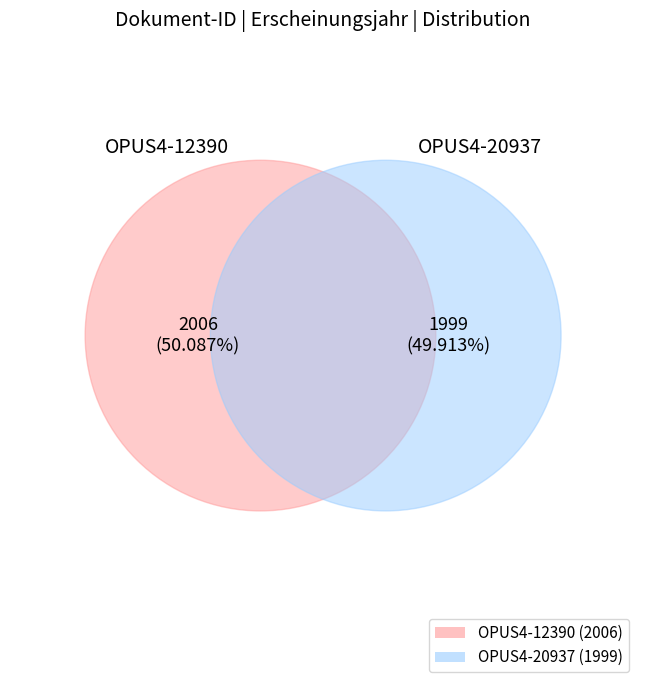

Combined, what portion of the pie is OPUS4-12390 and OPUS4-20937?

100.0%